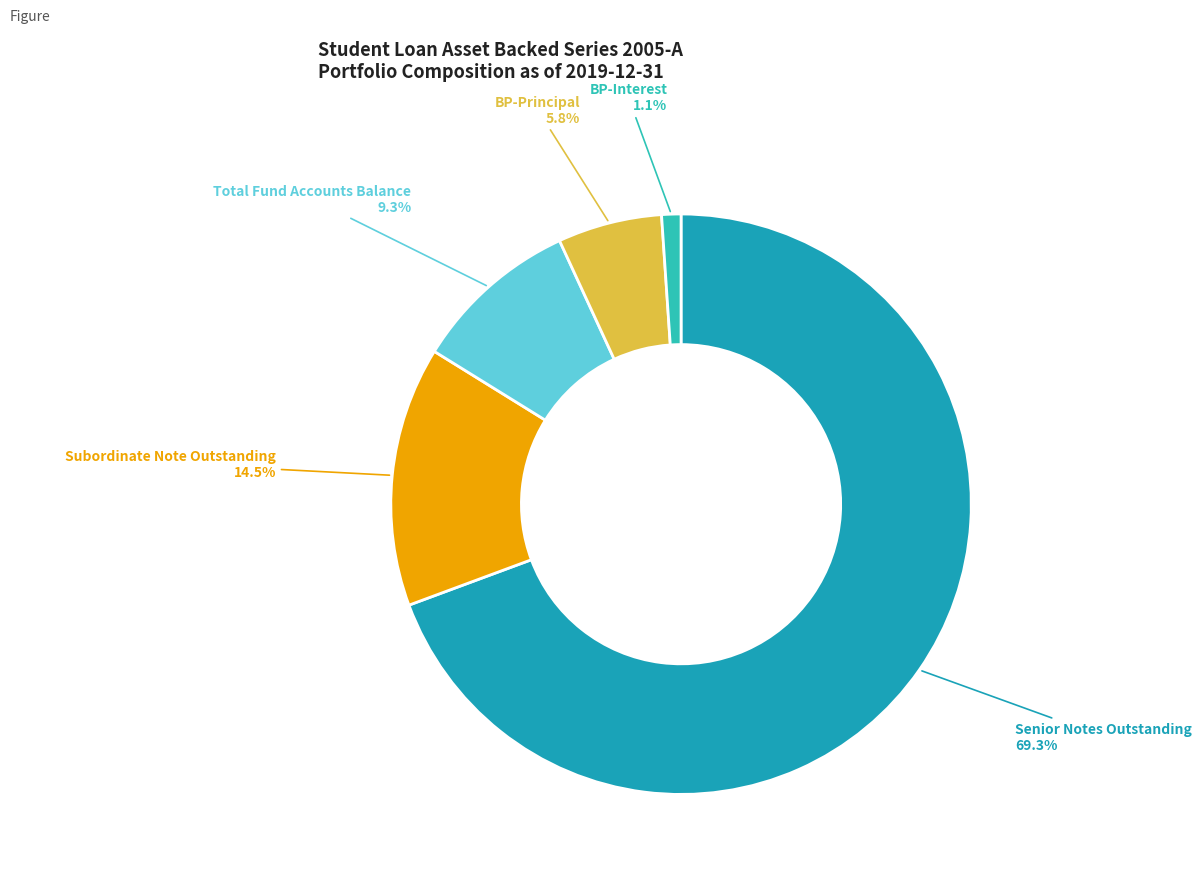

To the nearest percent, what is the difference between the largest and smallest slice percentages?

68%